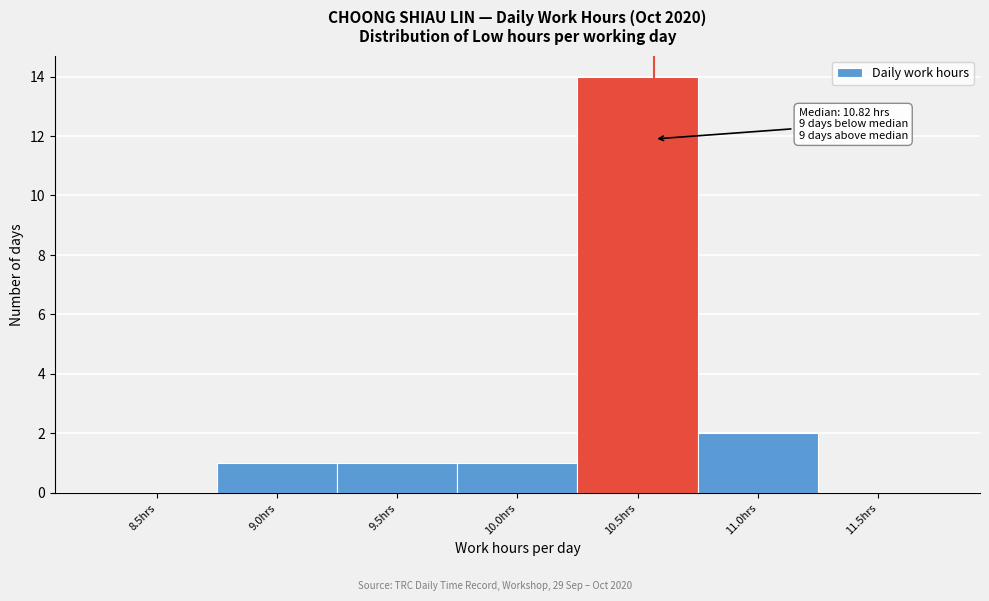

Reading left to right, what are all the values shown in this chart?

8.5hrs=0	9.0hrs=1	9.5hrs=1	10.0hrs=1	10.5hrs=14	11.0hrs=2	11.5hrs=0